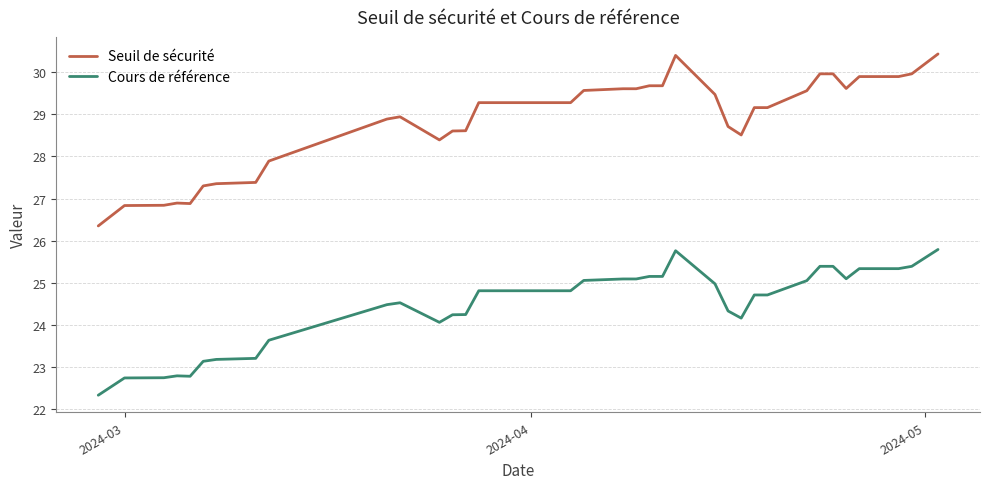

What is the maximum value shown in the chart?

30.4